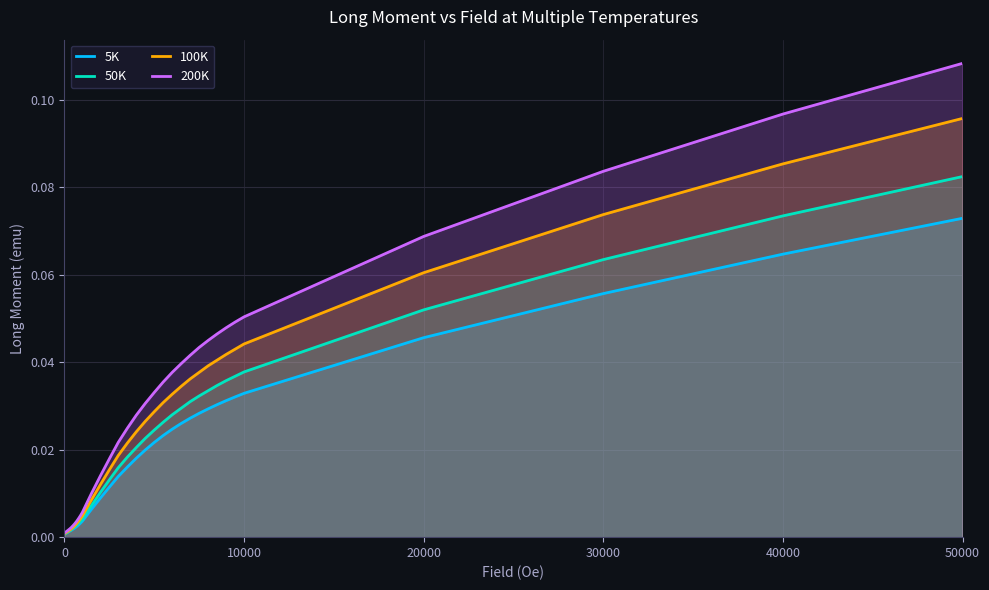

True or false: 100K and 200K cross at least once.

False